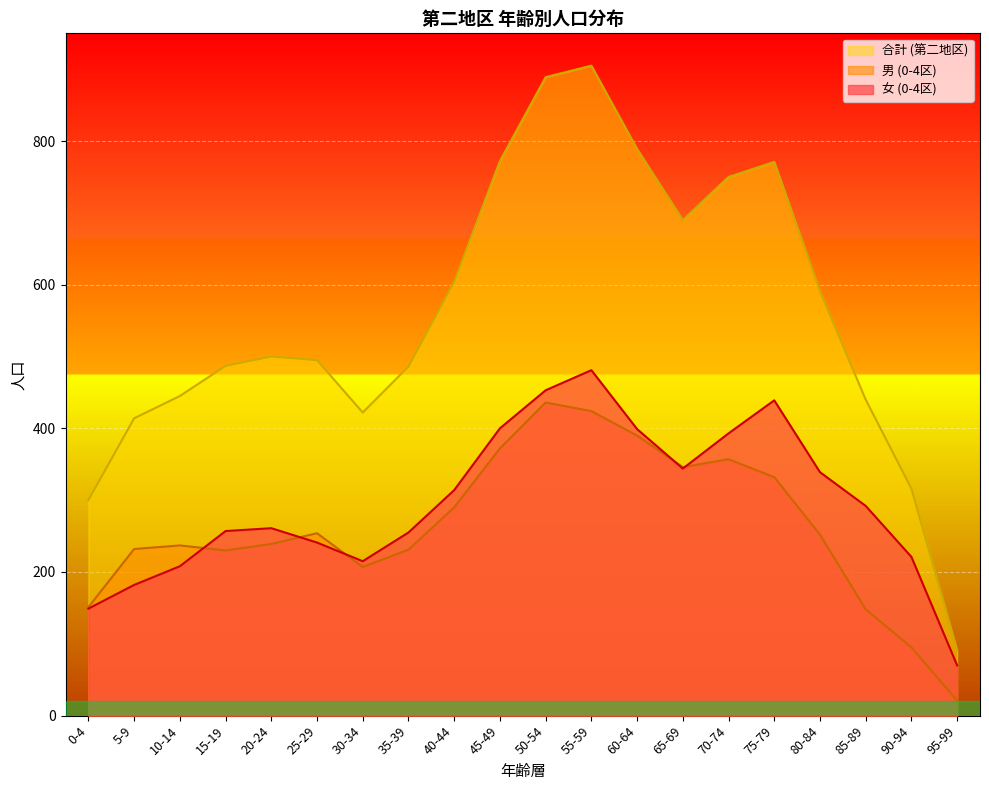

What are all the series names shown in the legend?

合計 (第二地区), 男 (0-4区), 女 (0-4区)